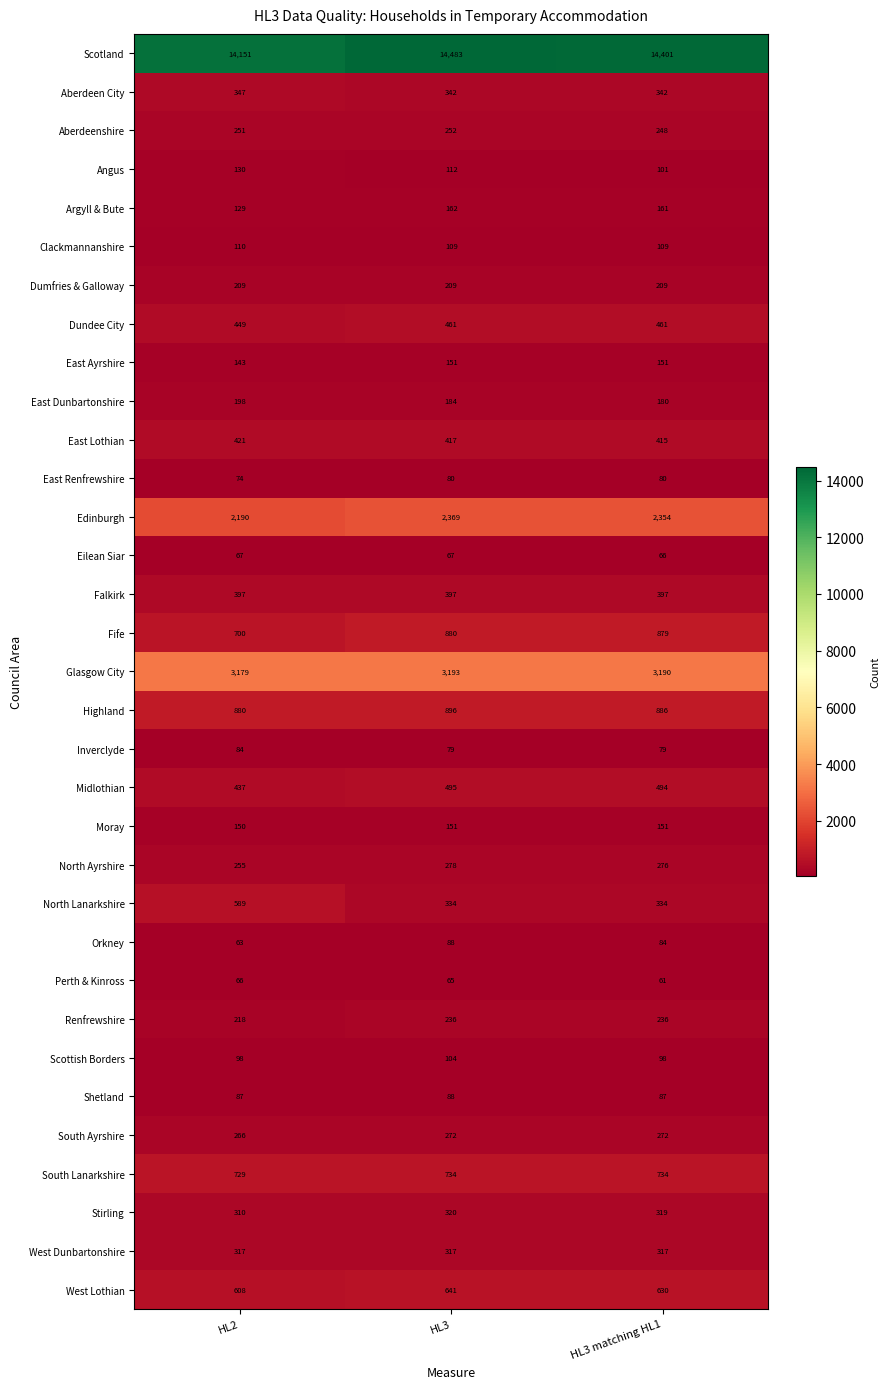

At which category is the sum across all series the highest?

HL3